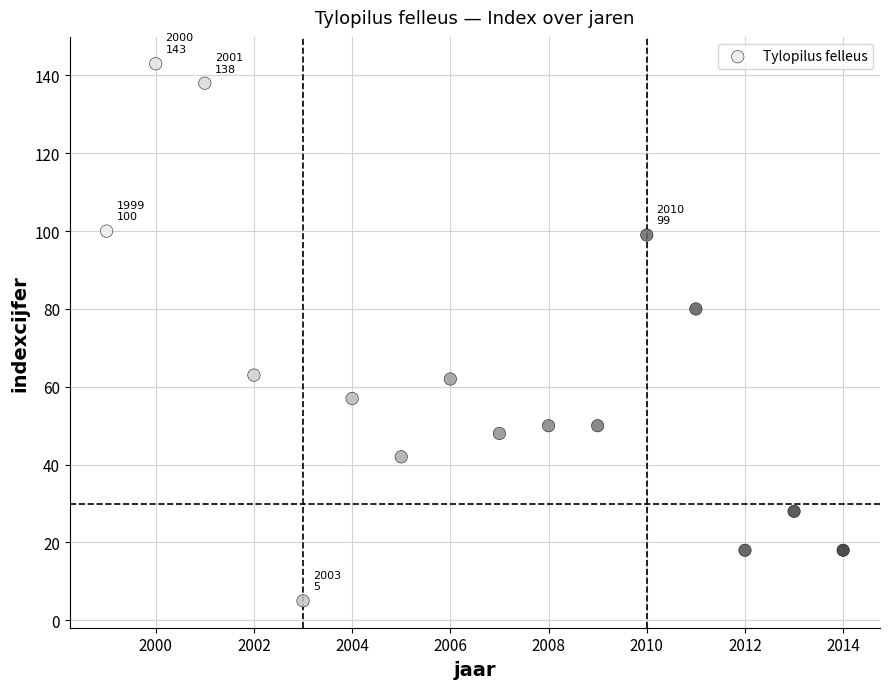

What is the range of Y values (max minus min)?

138